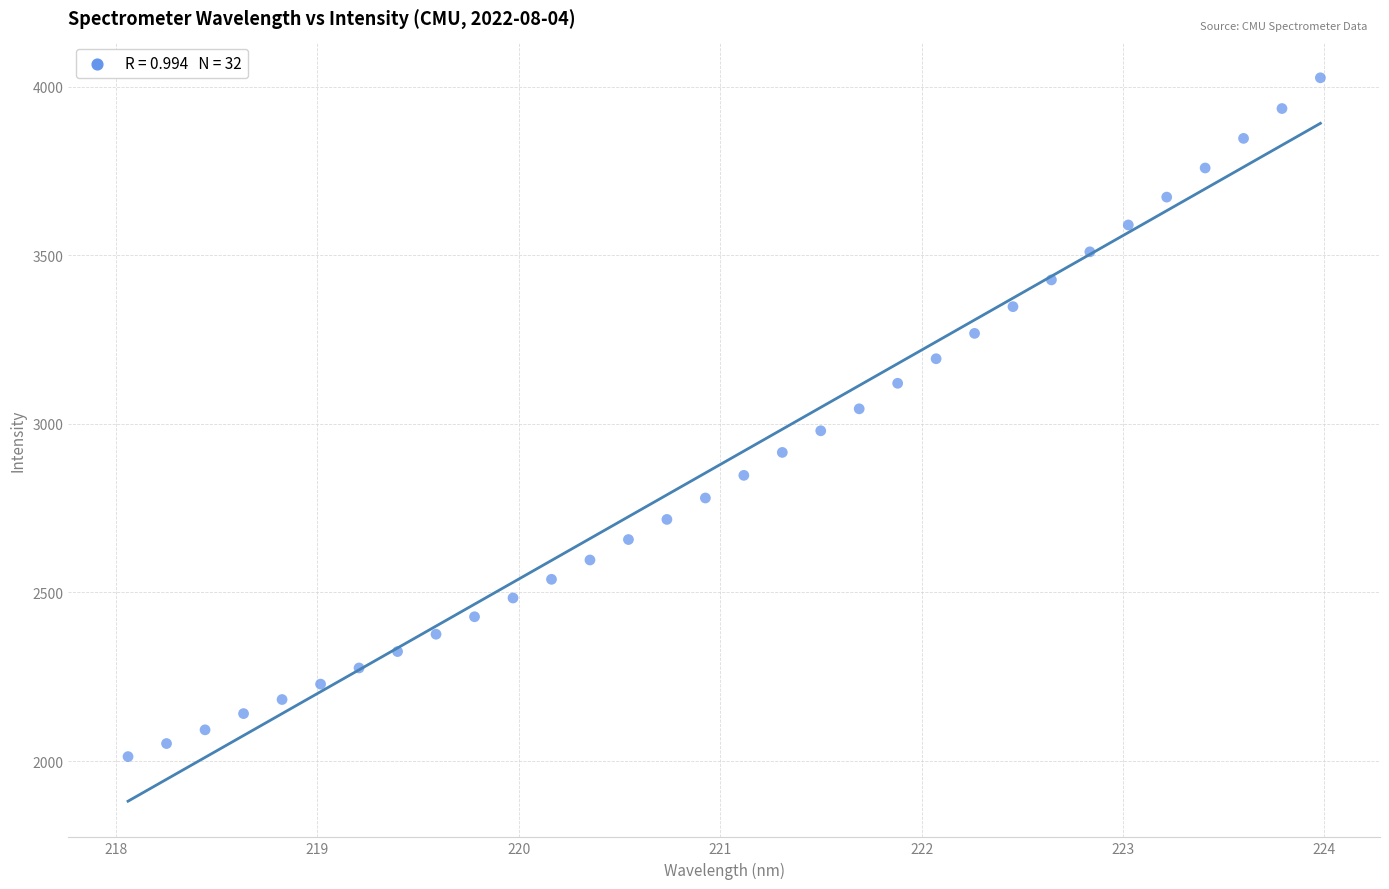

What is the range of X values (max minus min)?

5.9